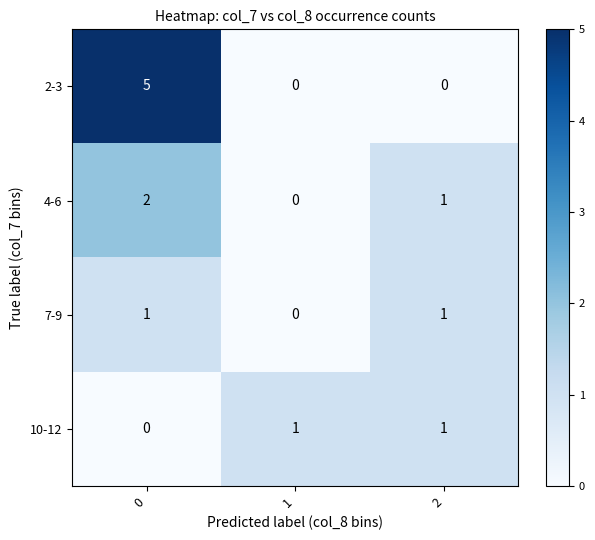

The value of 4-6 at 1 is 0. True or false?

True